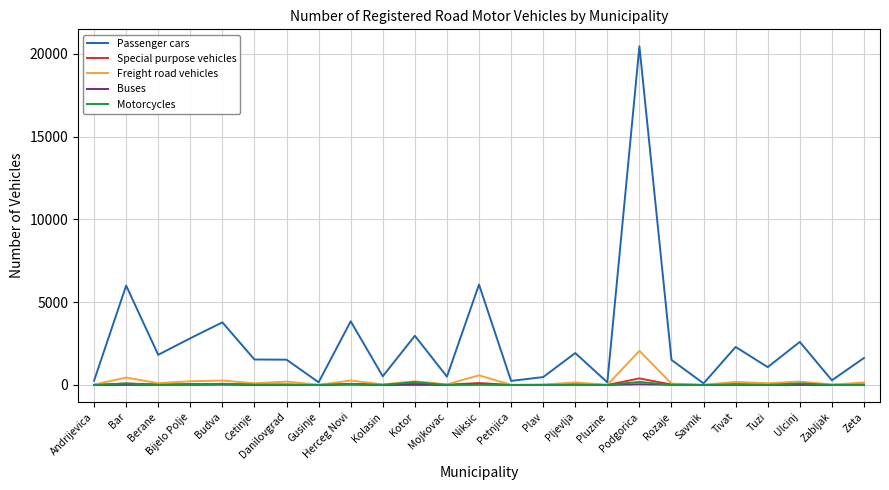

At which category does the chart reach its peak across all series?

Podgorica